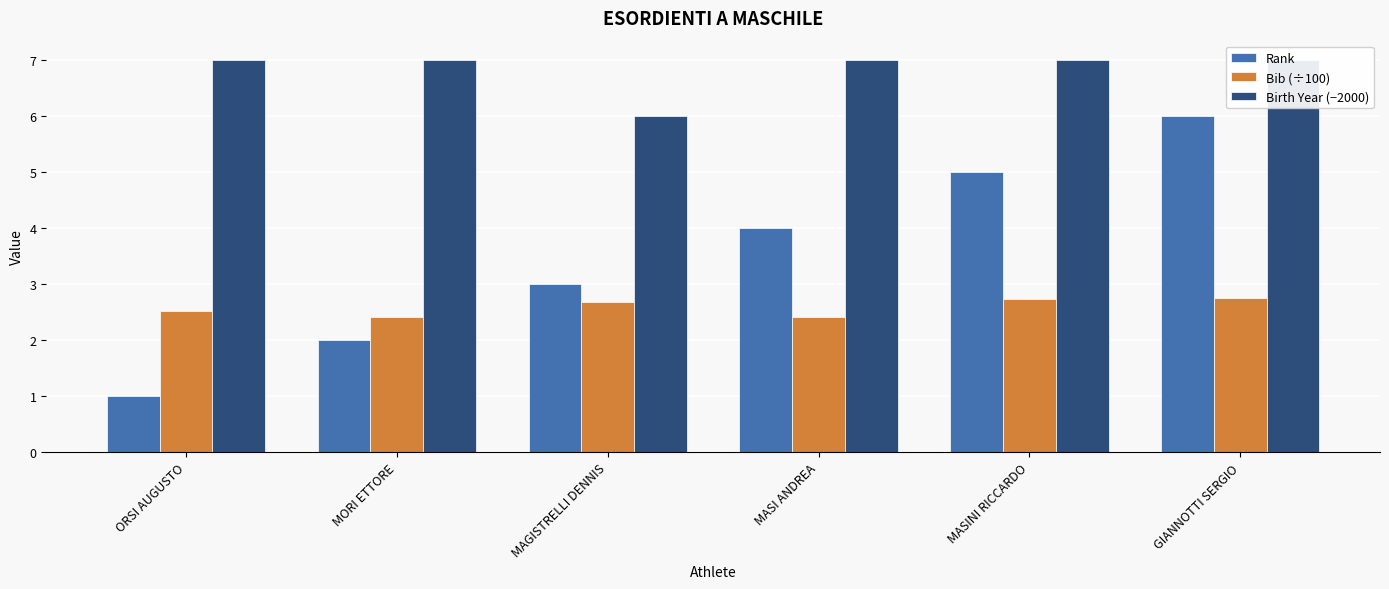

At how many categories does at least one series exceed 5?

6